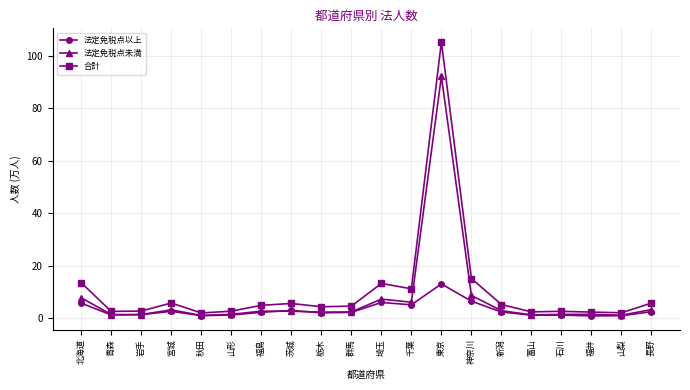

What is the sum of all 合計 values?

213.8